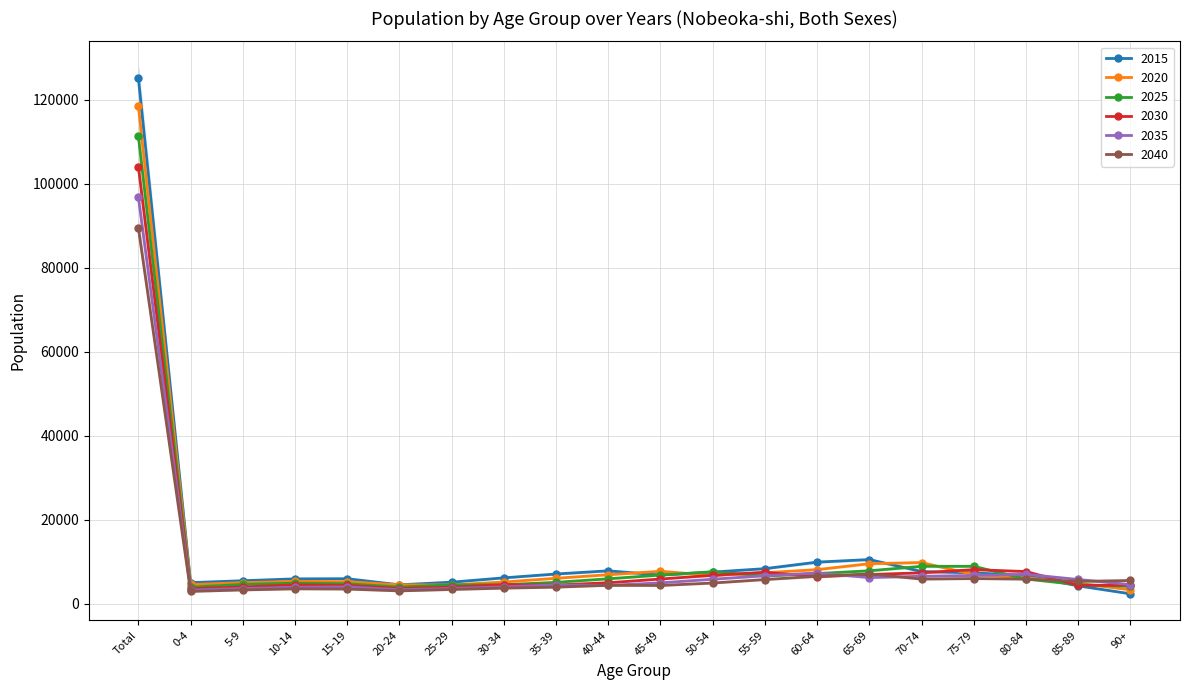

Which label corresponds to the smallest value in the chart?

90+